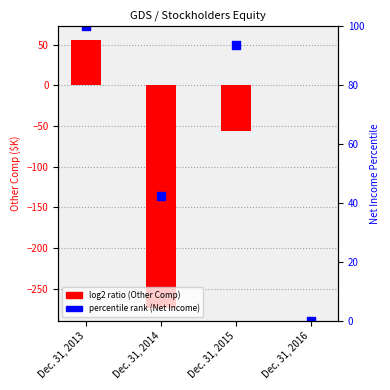

Which series contains the lowest Y value?

log2 ratio (Other Comp, $K)